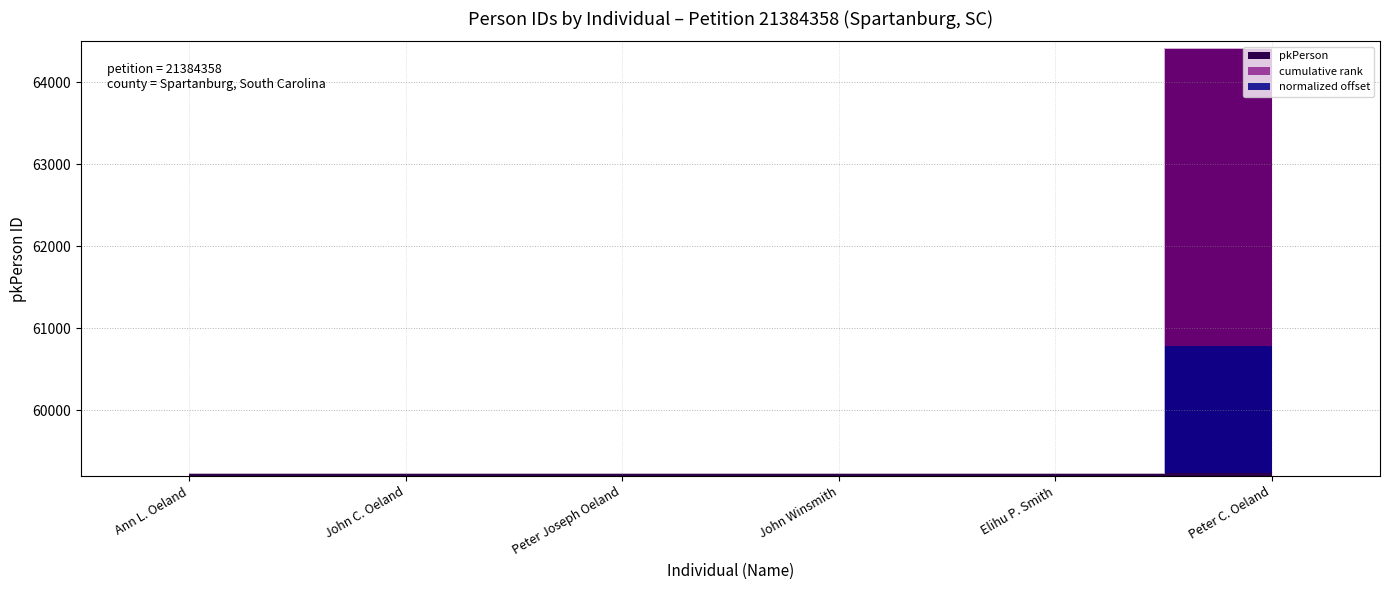

What is the change in value from John C. Oeland to Peter Joseph Oeland?

+1